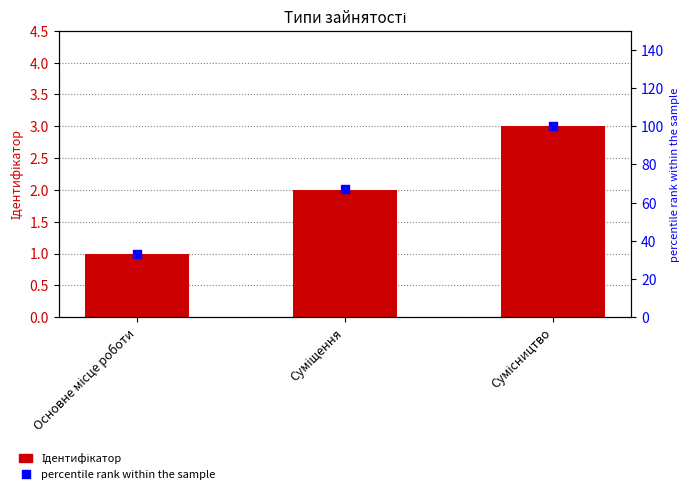

At how many categories does at least one series exceed 56?

2